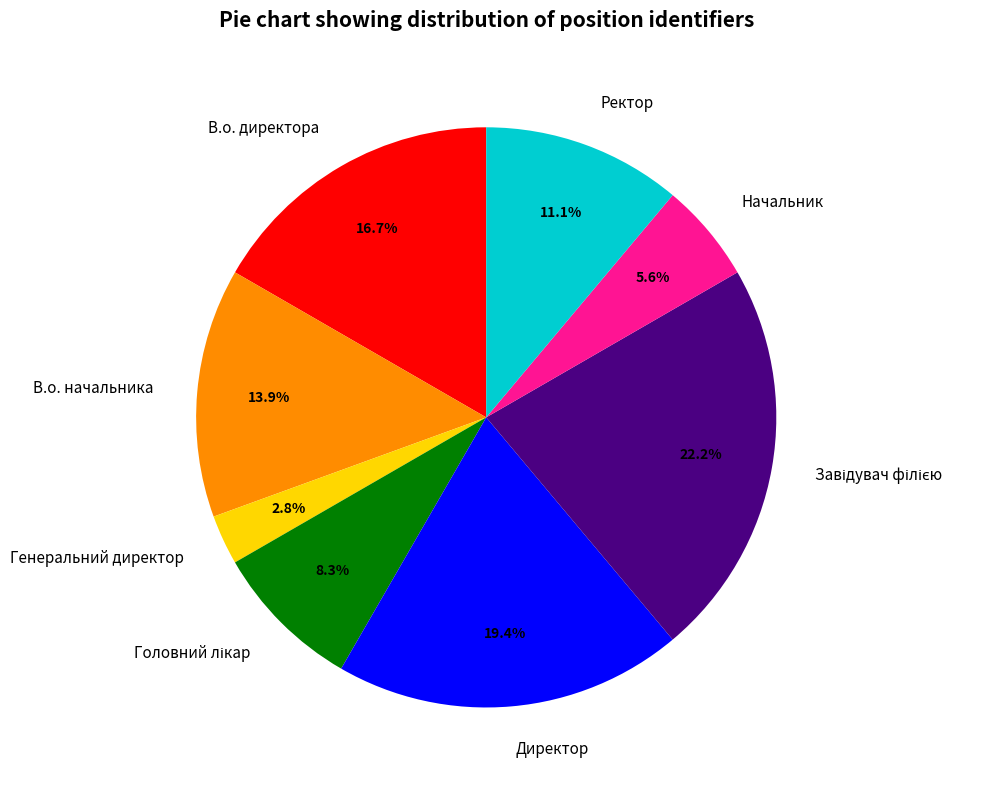

Do Генеральний директор and В.о. директора together represent more than half of the pie?

No